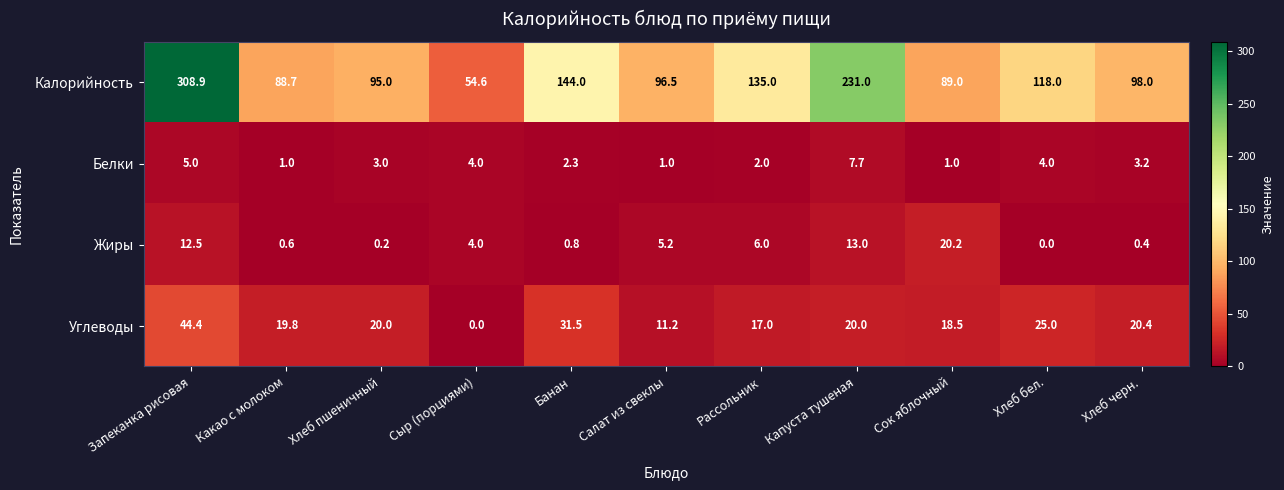

What is the difference between the second highest and second lowest values in the Углеводы series?

20.3